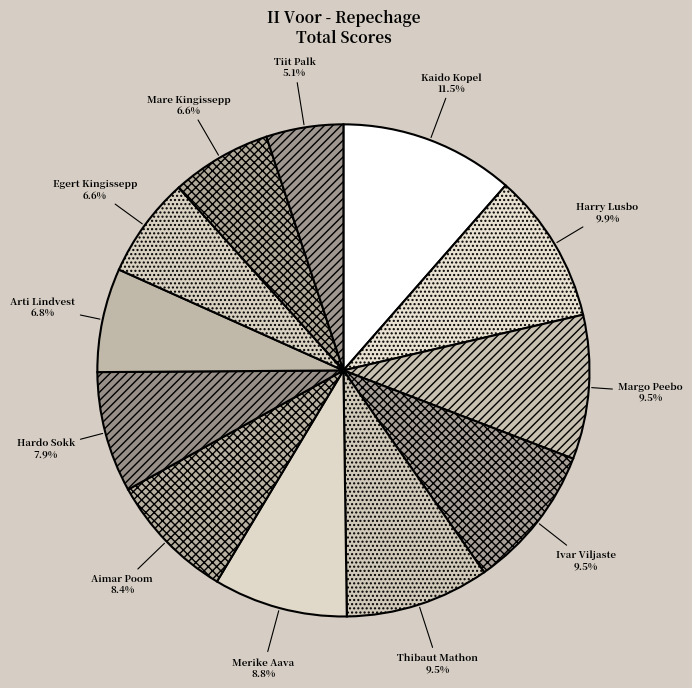

To the nearest percent, what is the average slice percentage?

8%